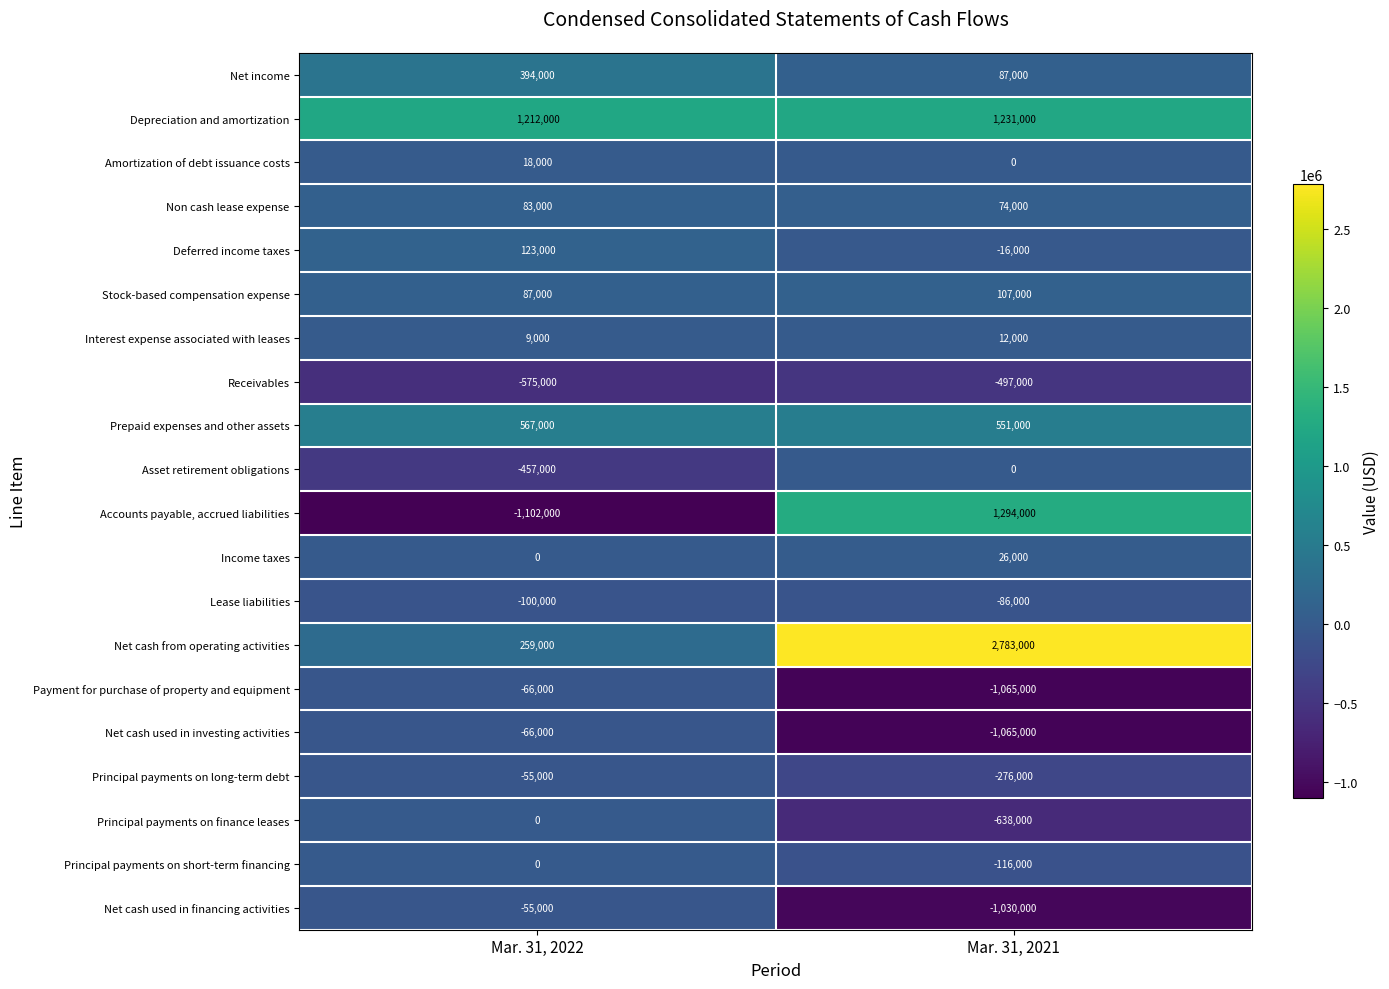

What is the spread (max minus min) of values at Mar. 31, 2022?

2314000